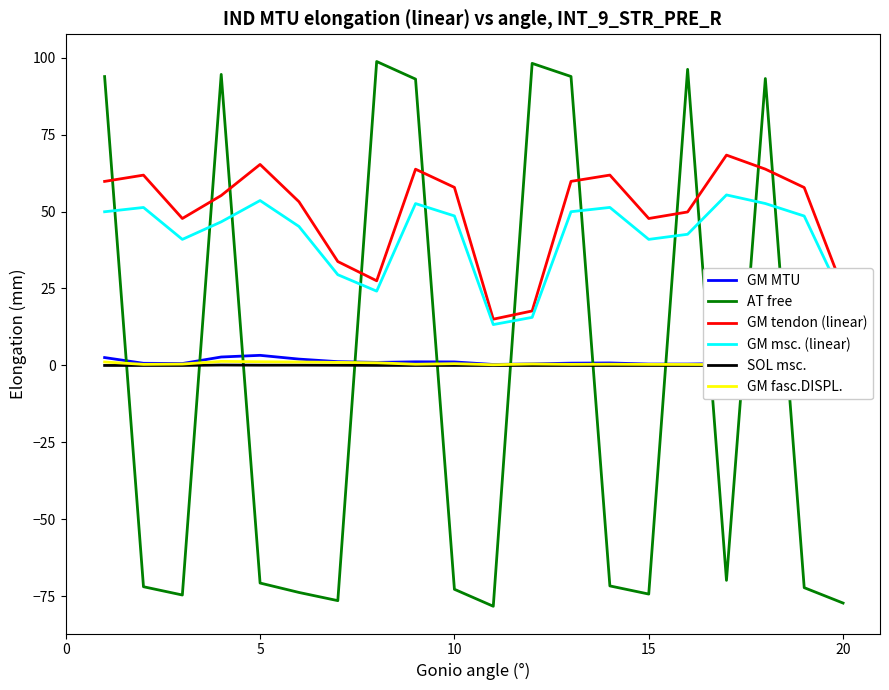

True or false: AT free has a value of -74.2 at 15.

True